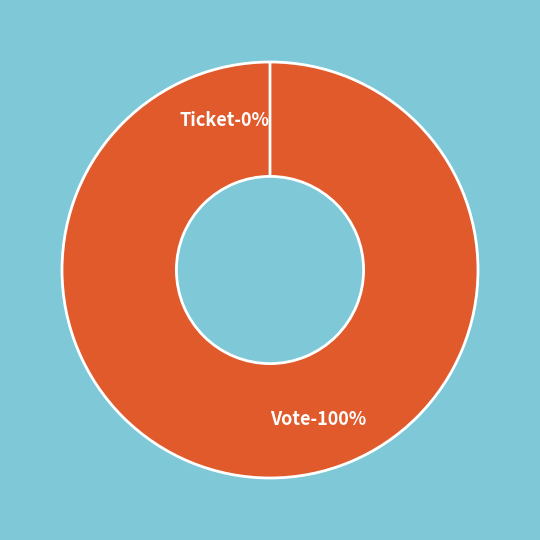

Is it true that Ticket is 1% of the pie?

False